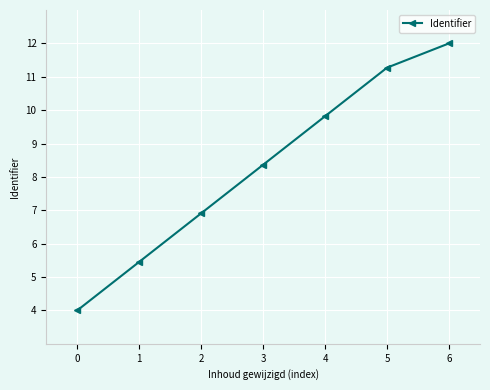

How many data points does each series have?

7